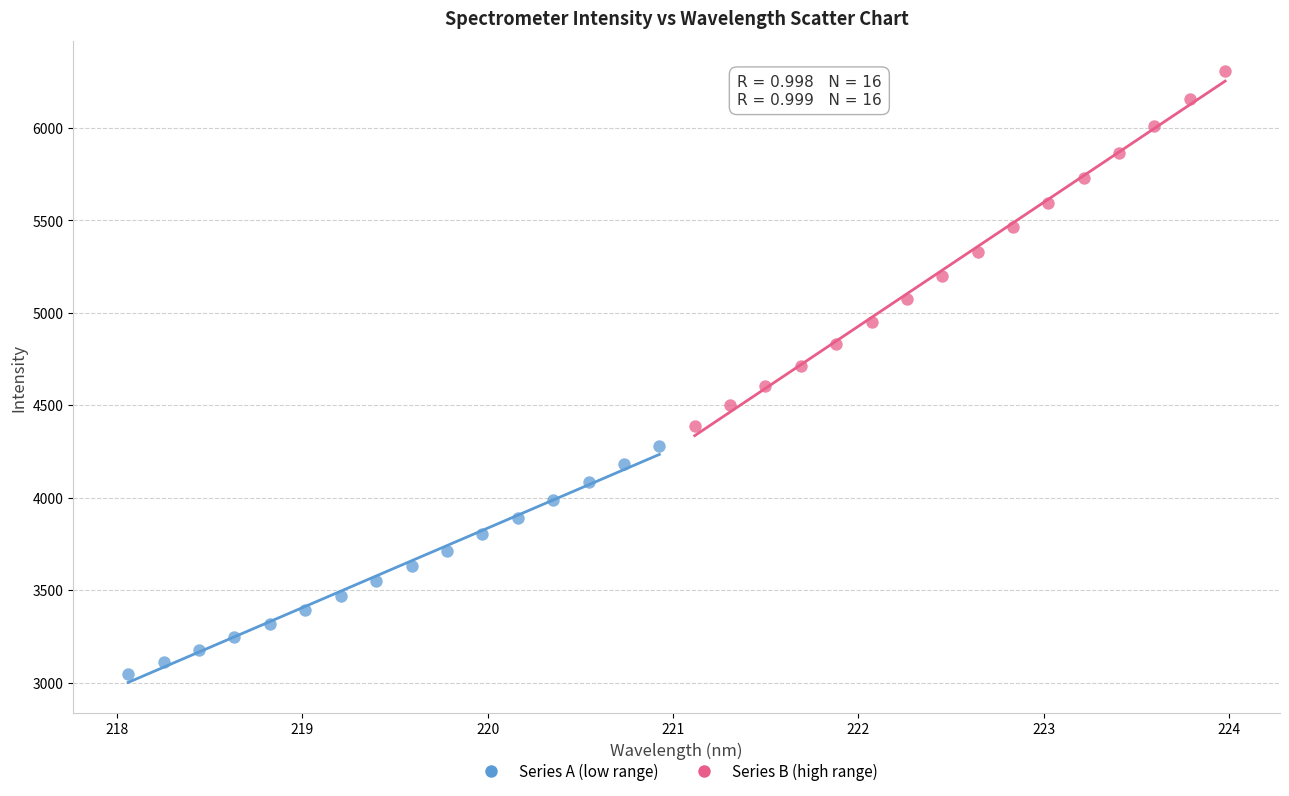

Which series contains the lowest Y value?

Series A (low range)